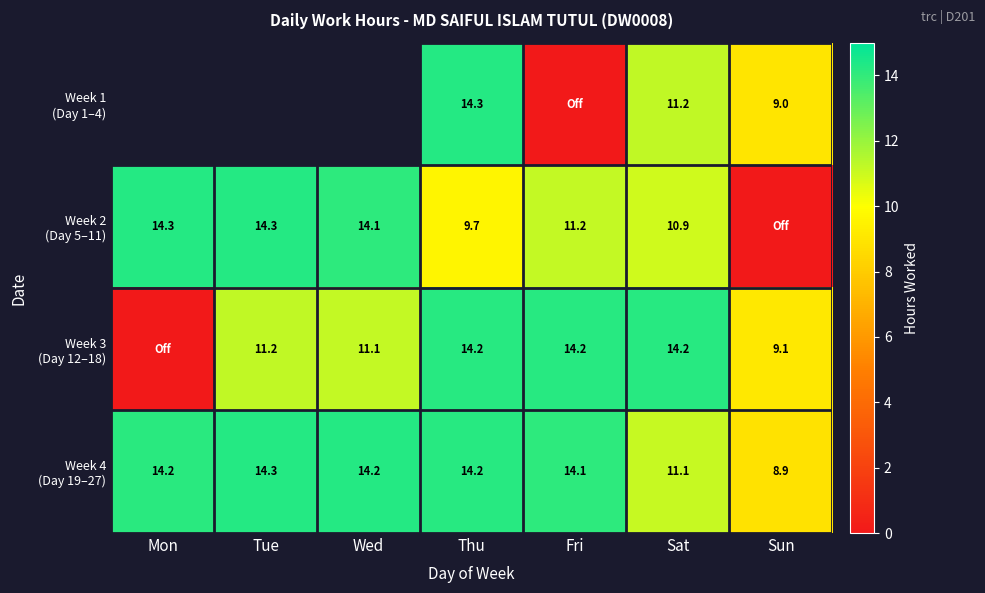

How many series are shown in this chart?

4